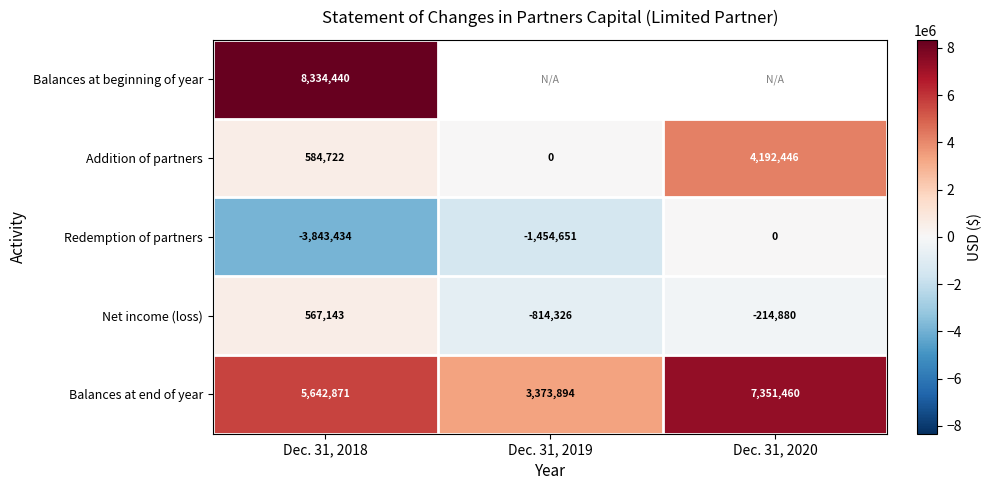

How many values in the Balances at end of year series are below 5642871?

1